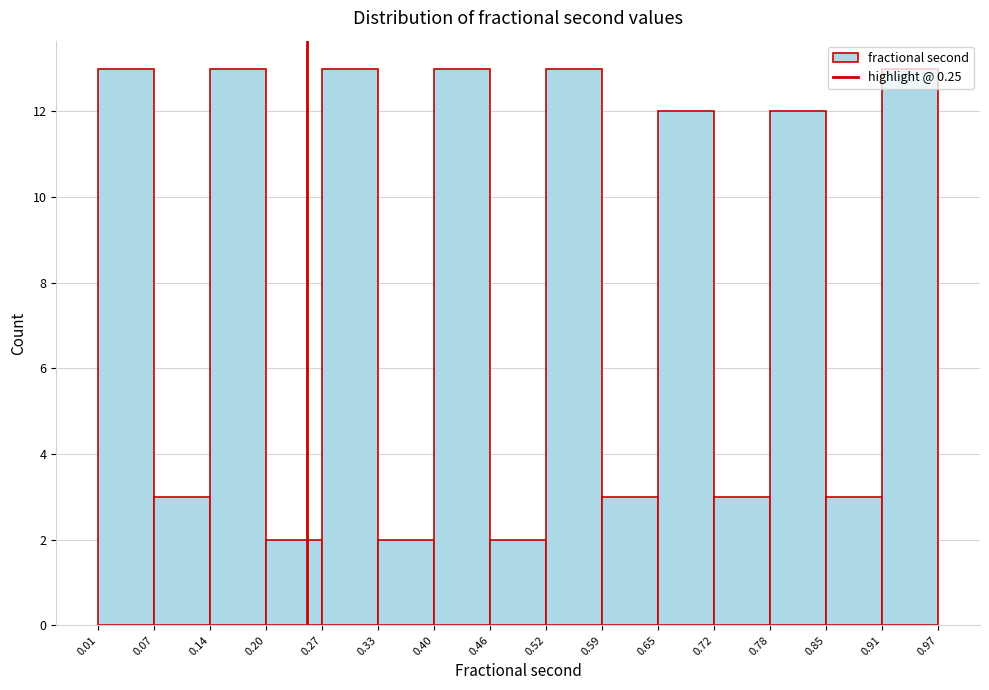

Reading left to right, transcribe this chart: for each bar, give the range it covers on the x-axis and its height. The values are not printed on the chart, so give them approximately, as read against the axis.

0.01 to 0.07: 13
0.07 to 0.14: 3
0.14 to 0.20: 13
0.20 to 0.27: 2
0.27 to 0.33: 13
0.33 to 0.40: 2
0.40 to 0.46: 13
0.46 to 0.52: 2
0.52 to 0.59: 13
0.59 to 0.65: 3
0.65 to 0.72: 12
0.72 to 0.78: 3
0.78 to 0.85: 12
0.85 to 0.91: 3
0.91 to 0.97: 13